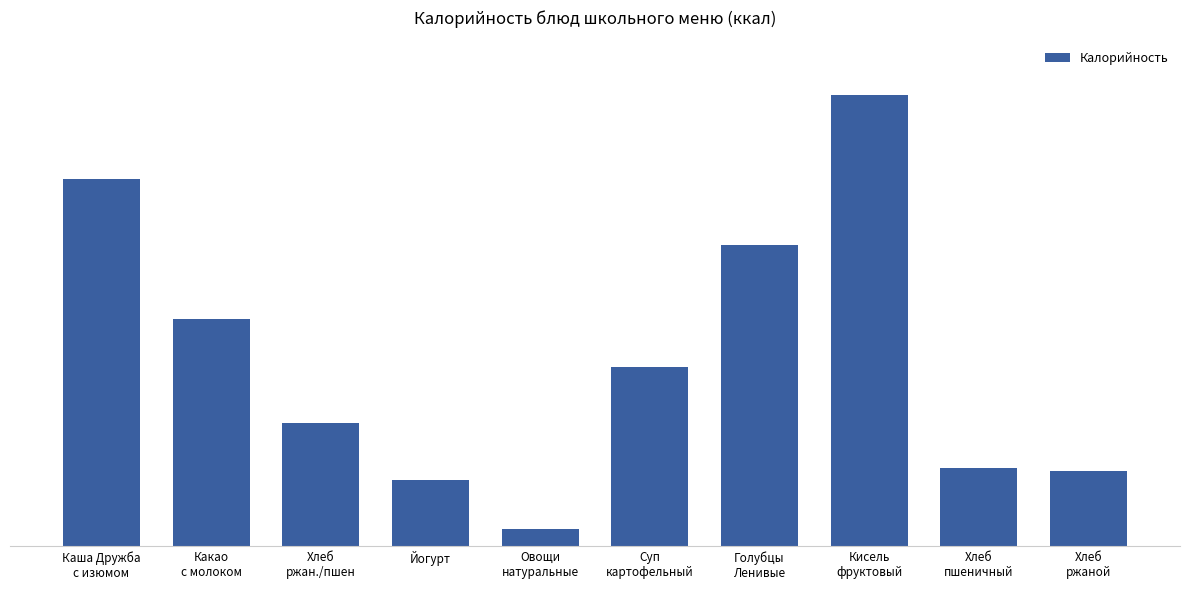

Where does the data first go above 134?

Каша Дружба
с изюмом